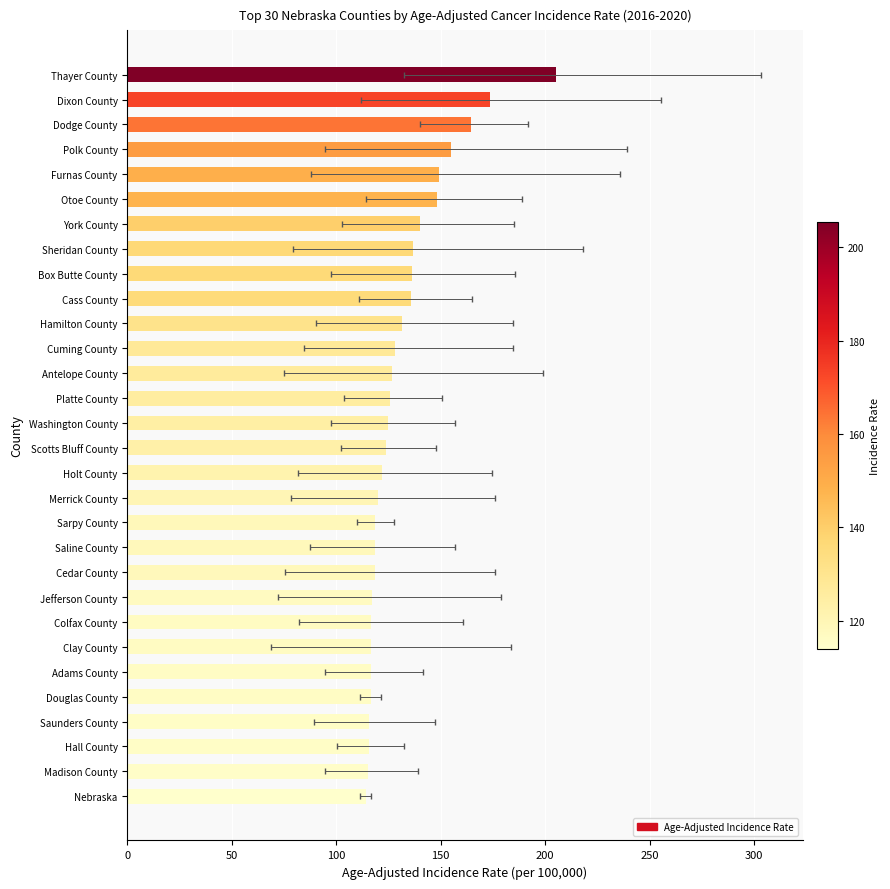

Count the number of data series in this chart.

1